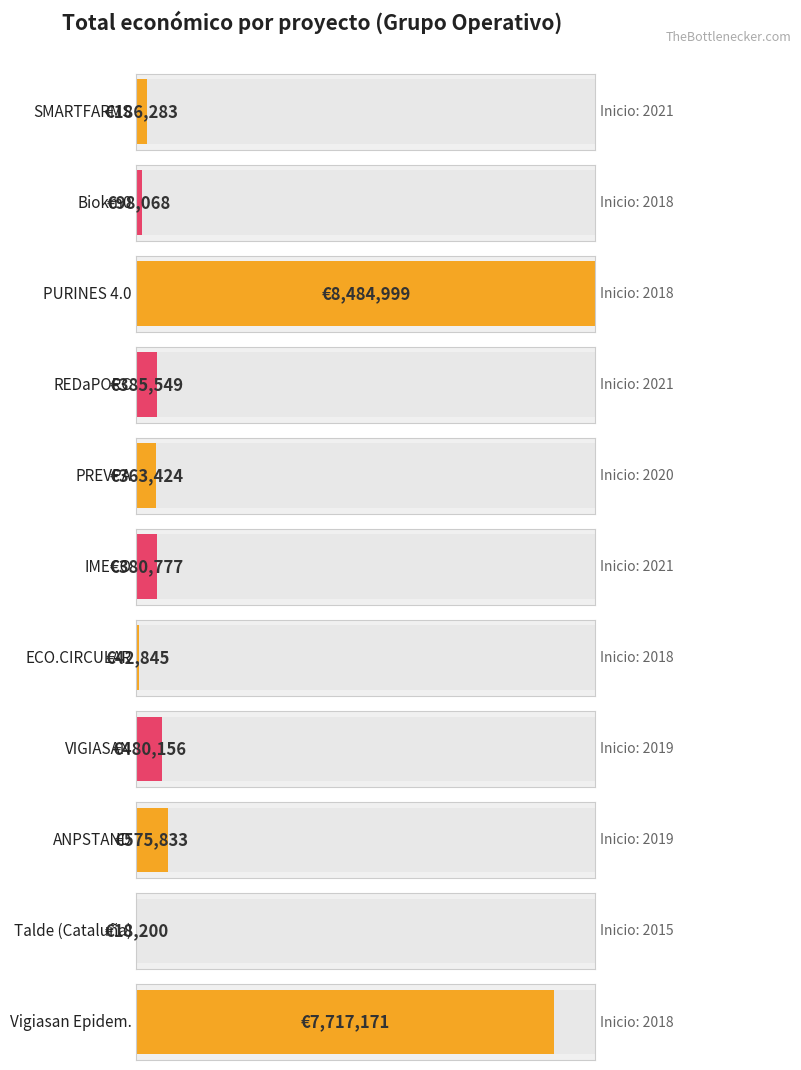

The value at 2020 is 570444. True or false?

False